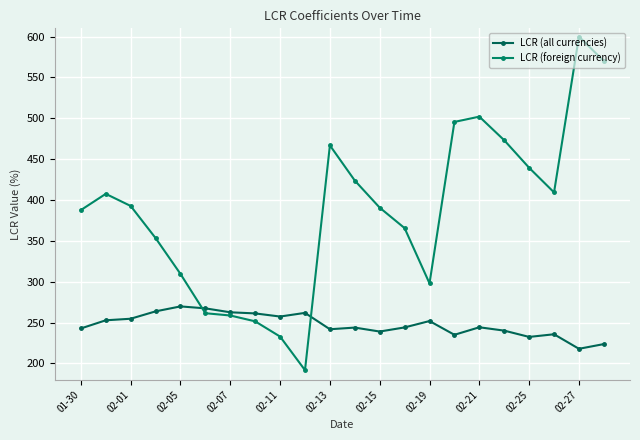

Which label corresponds to the largest value in the chart?

02-27